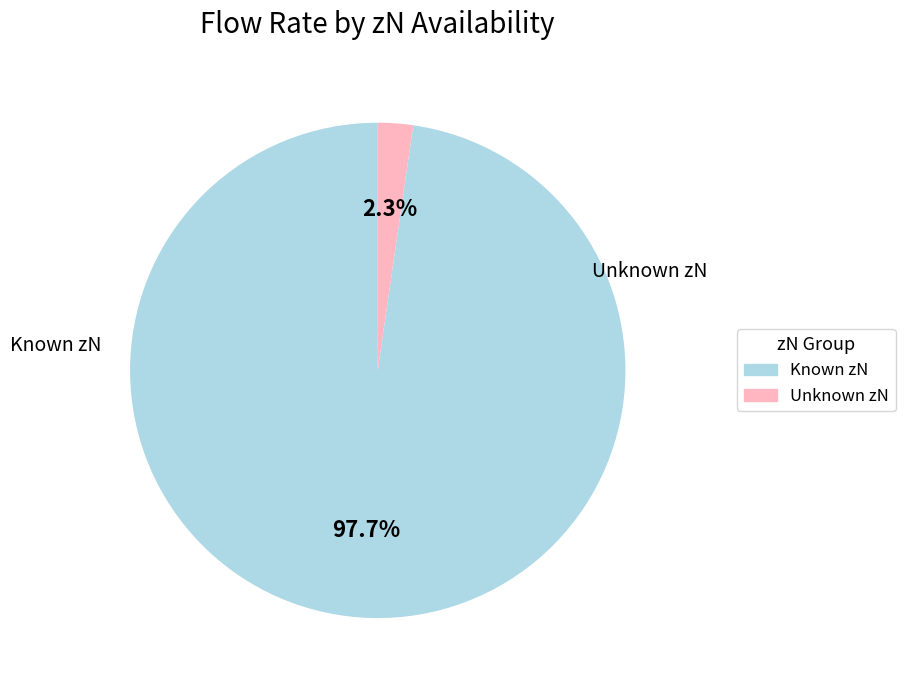

Is there any slice that represents more than half of the pie?

Yes